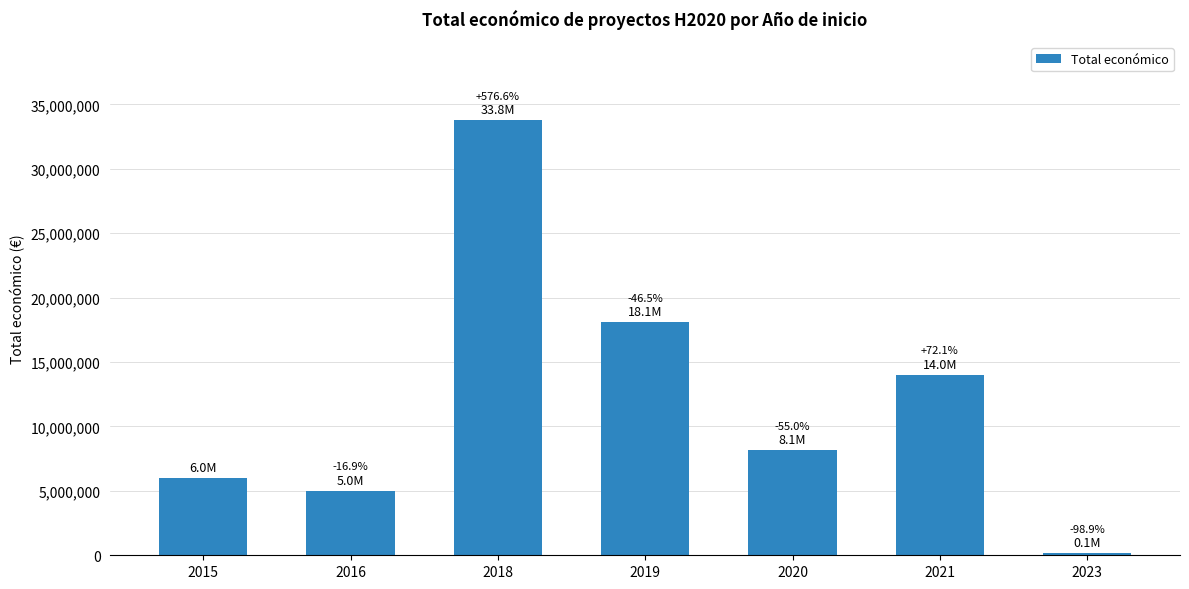

The value at 2021 is 7369331. True or false?

False